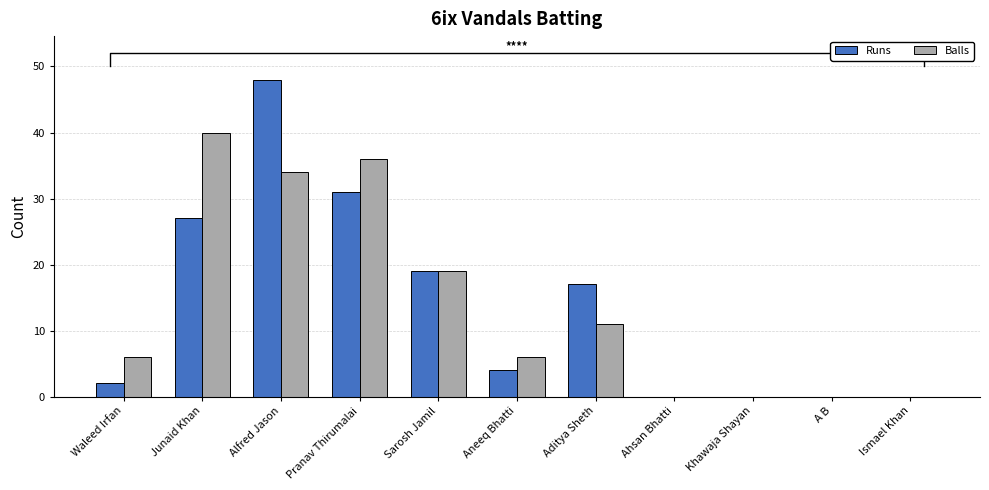

Rank the series by their maximum value, from highest to lowest.

Runs, Balls